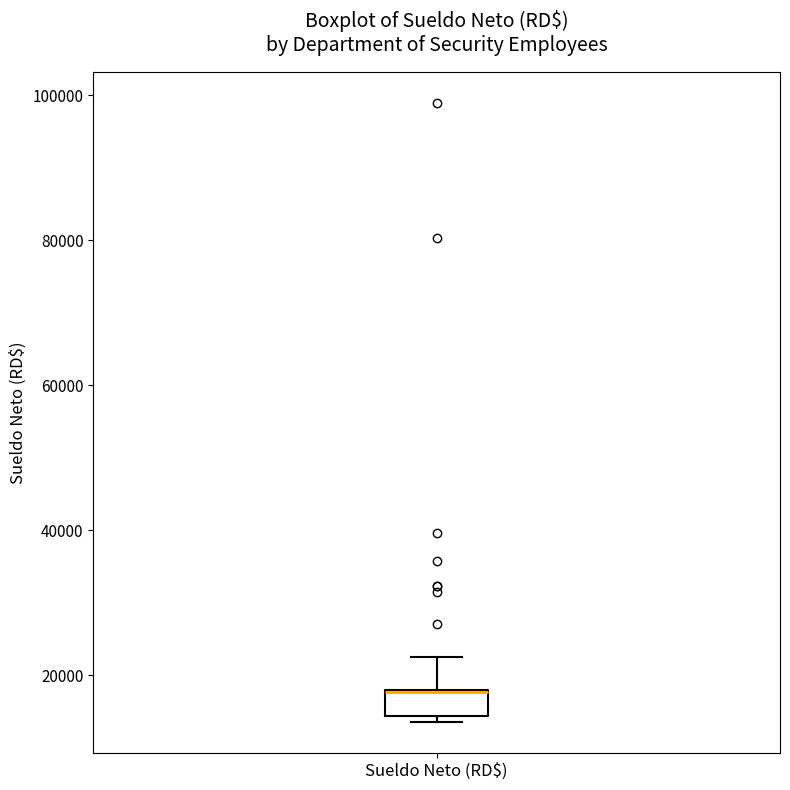

Where does the upper whisker of the box for Sueldo Neto (RD$) end on the y-axis? The values are not printed on the chart, so give them approximately, as read against the axis.

22000